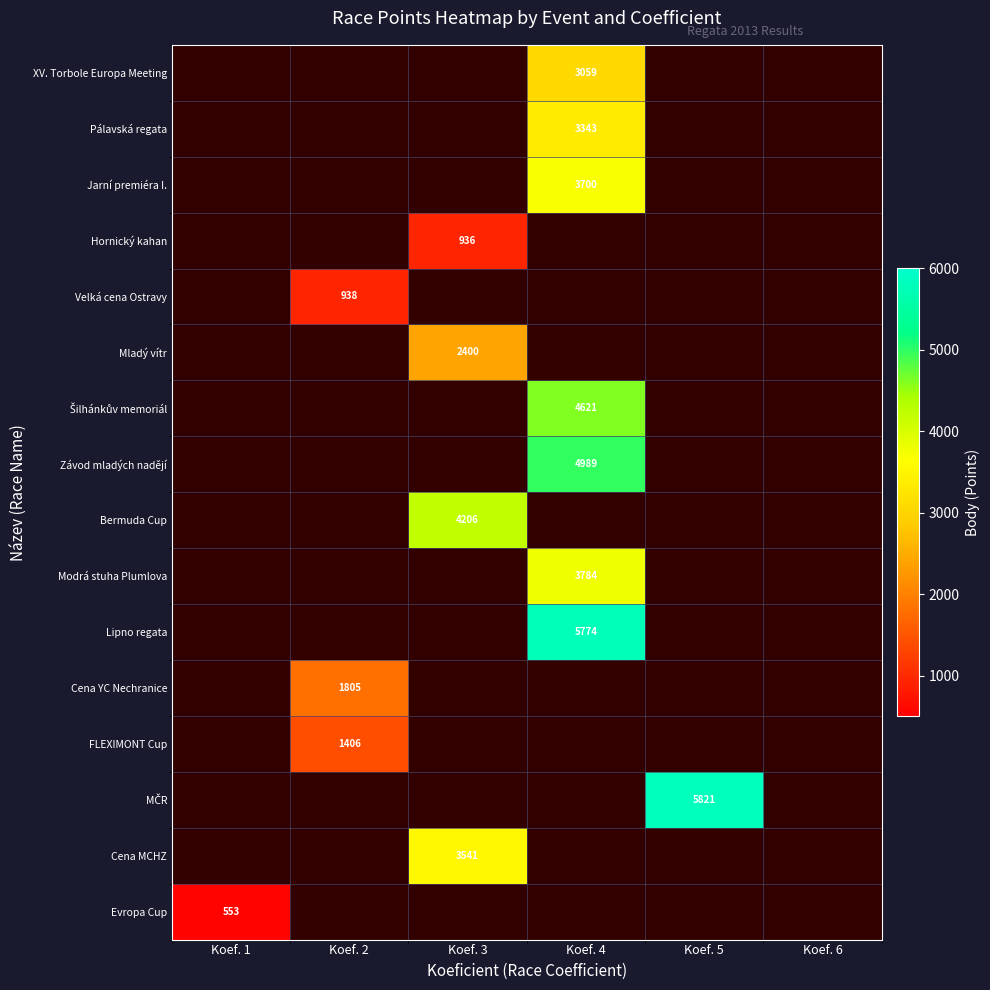

Is it true that Cena MCHZ equals 5501 at Koef. 3?

False